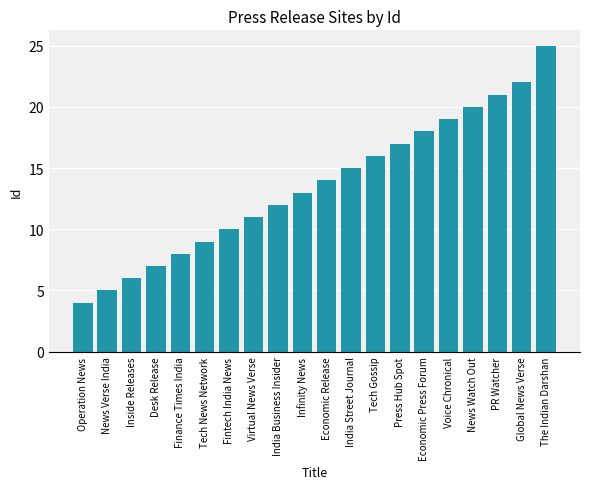

What is the greatest value displayed?

25